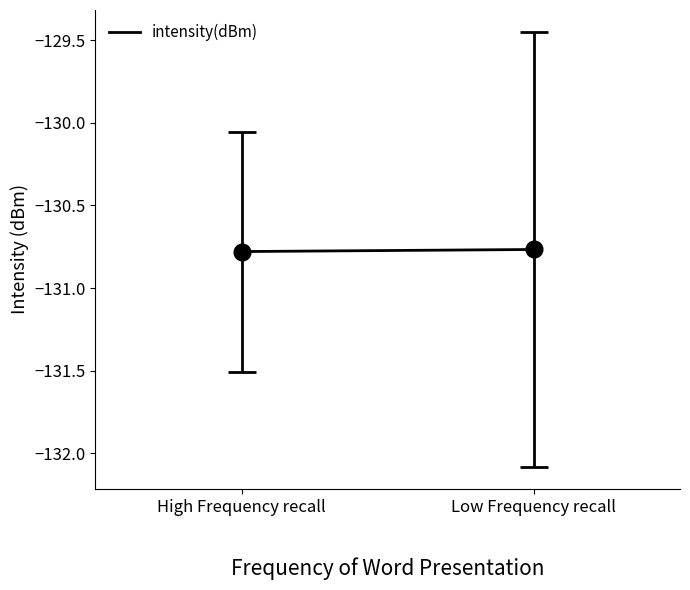

Which category has the highest value across all series?

Low Frequency recall